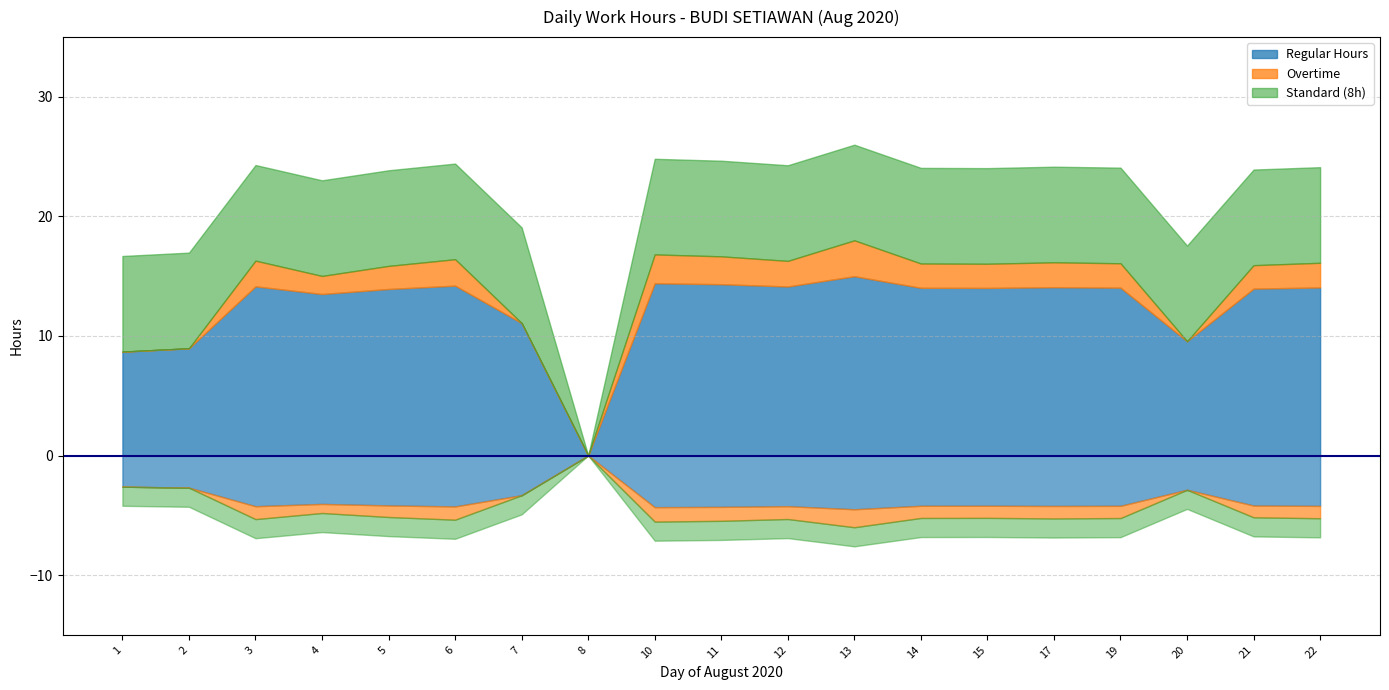

Does the chart have visible grid lines?

Yes